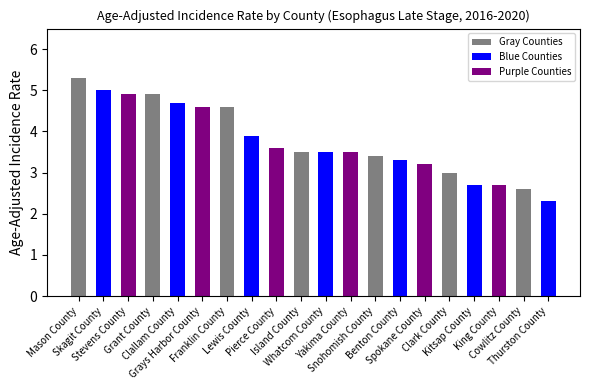

What is the sum of the values at Mason County and Grant County?

10.2